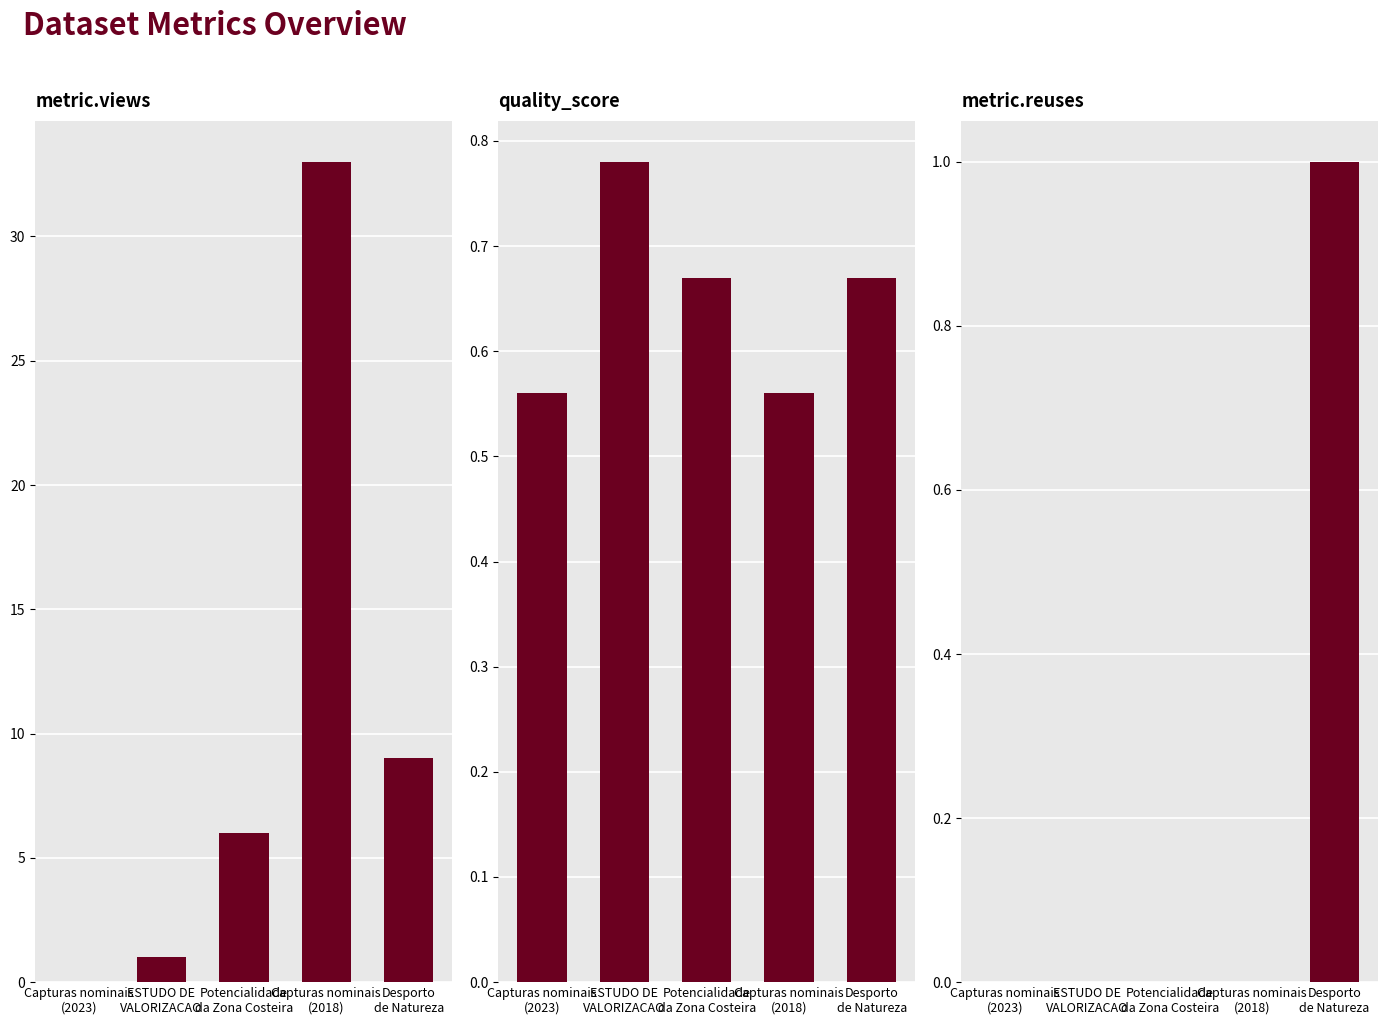

What is the maximum value for quality_score?

0.8